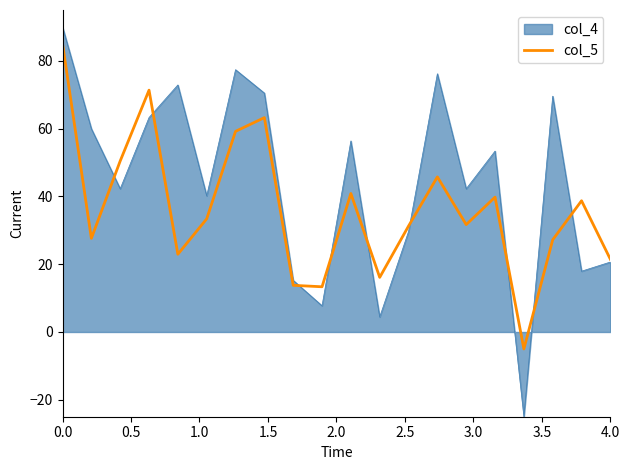

Which series has the largest total across all categories?

col_4